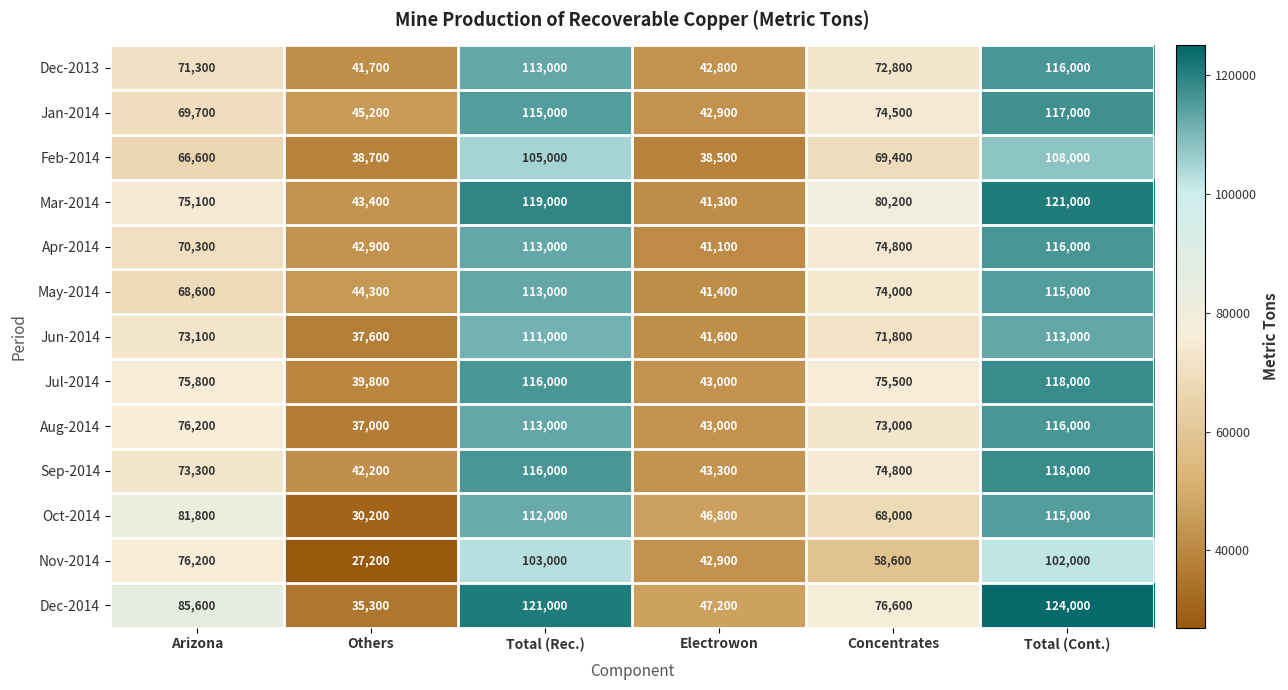

Which series changed the most between Others and Electrowon?

Oct-2014